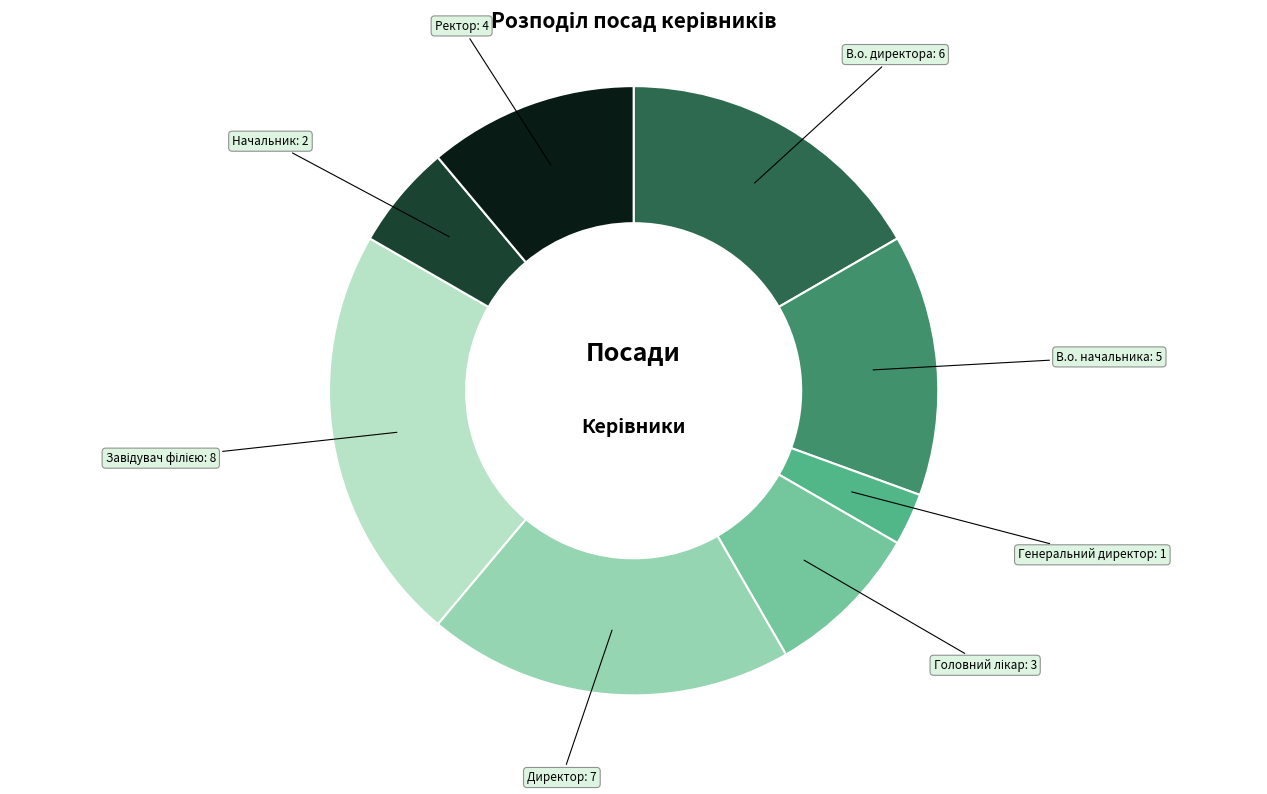

Which has a higher value, Директор or В.о. начальника?

Директор